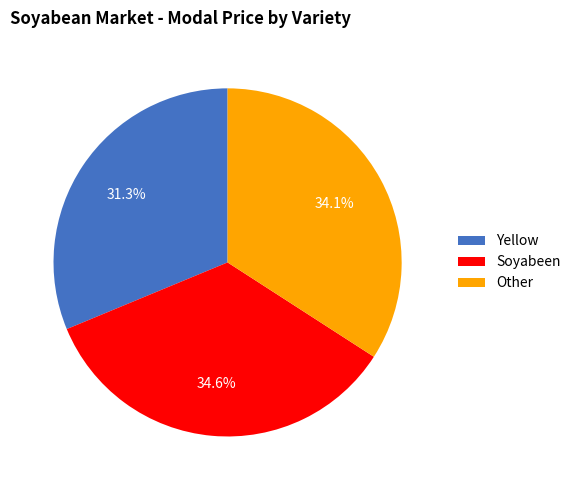

Which category has the biggest portion of the pie?

Soyabeen